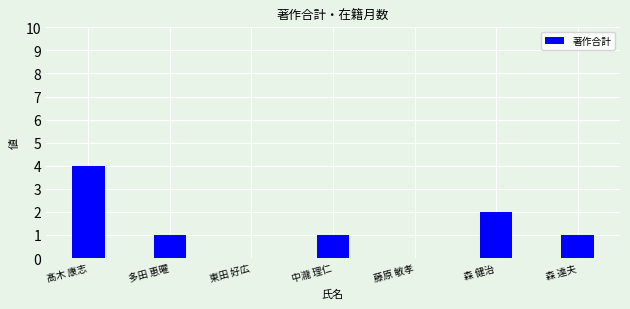

Between 中瀧 理仁 and 髙木 康志, which is larger?

髙木 康志